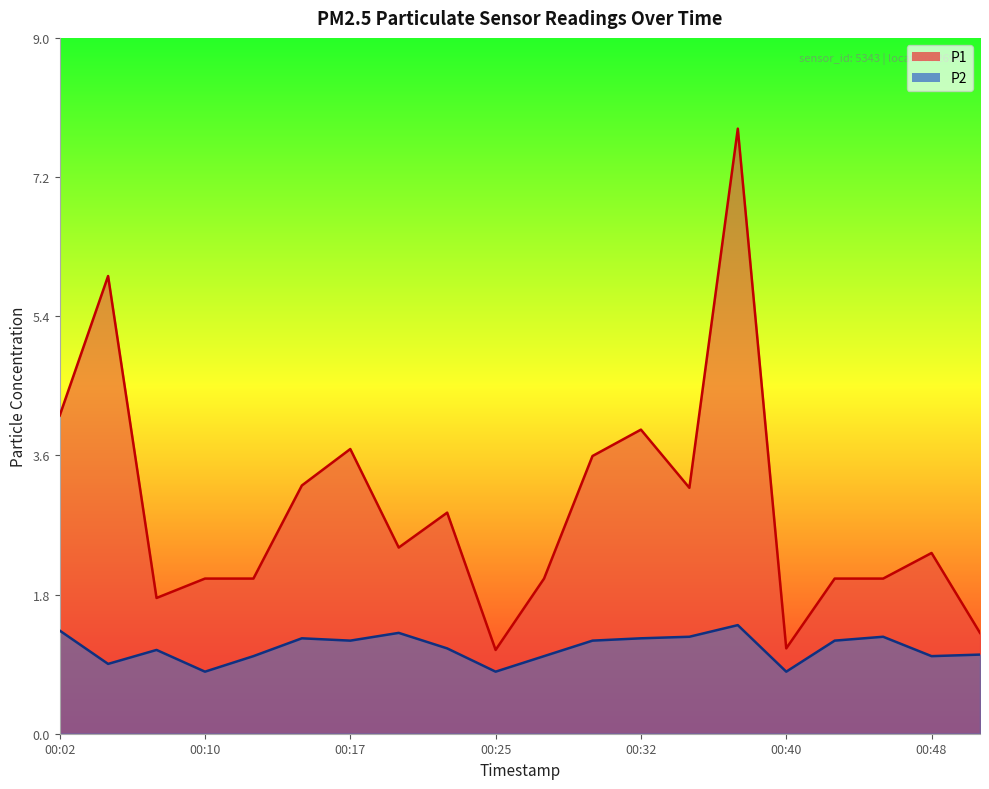

What is the minimum value shown in the chart?

0.8